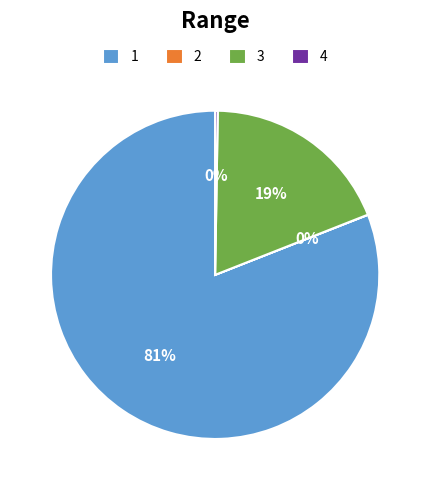

True or false: 1 accounts for 81% of the total.

True